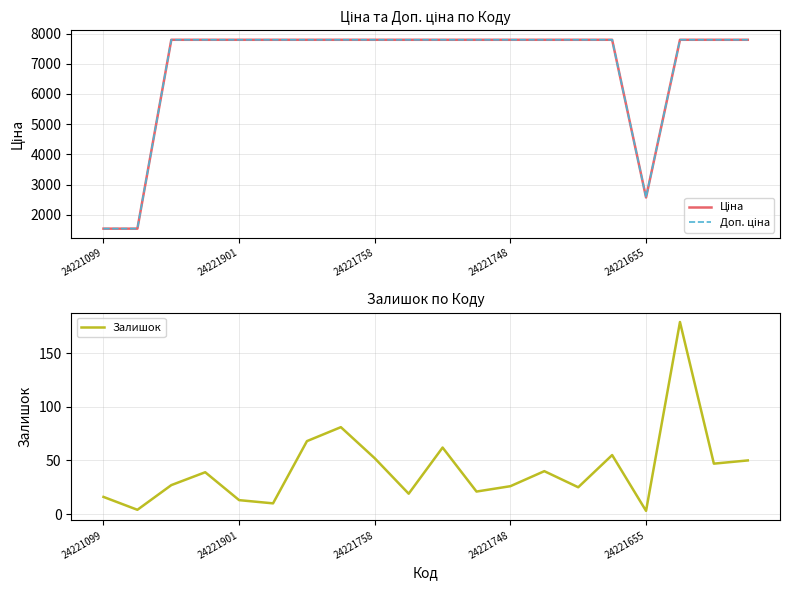

True or false: Залишок and Доп. ціна cross at least once.

False